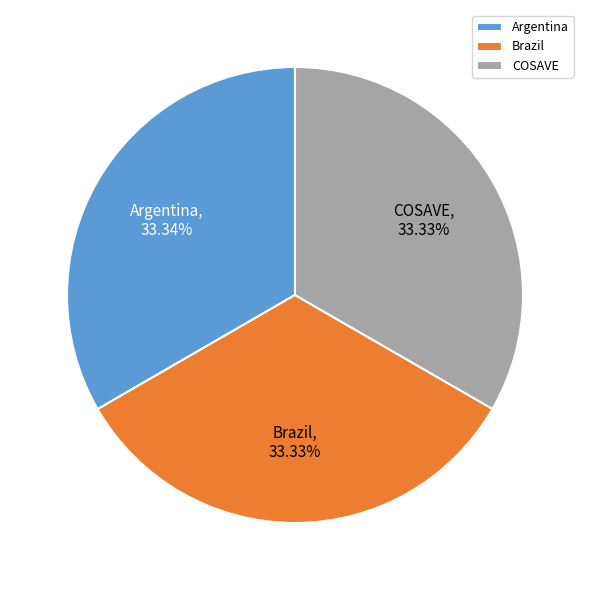

What percentage is the Brazil slice, to the nearest percent?

33%